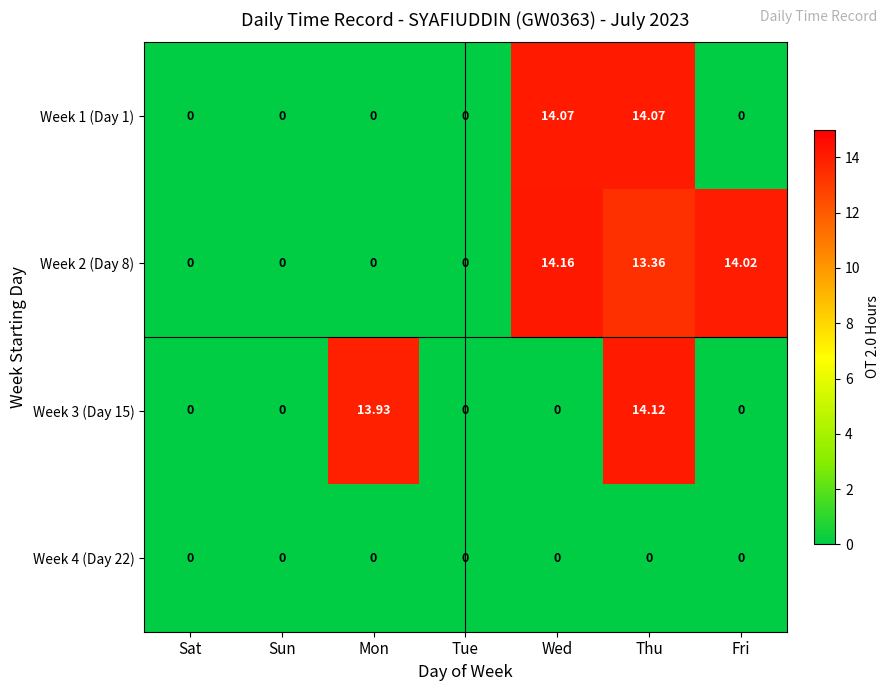

Which label corresponds to the largest value in the chart?

Wed